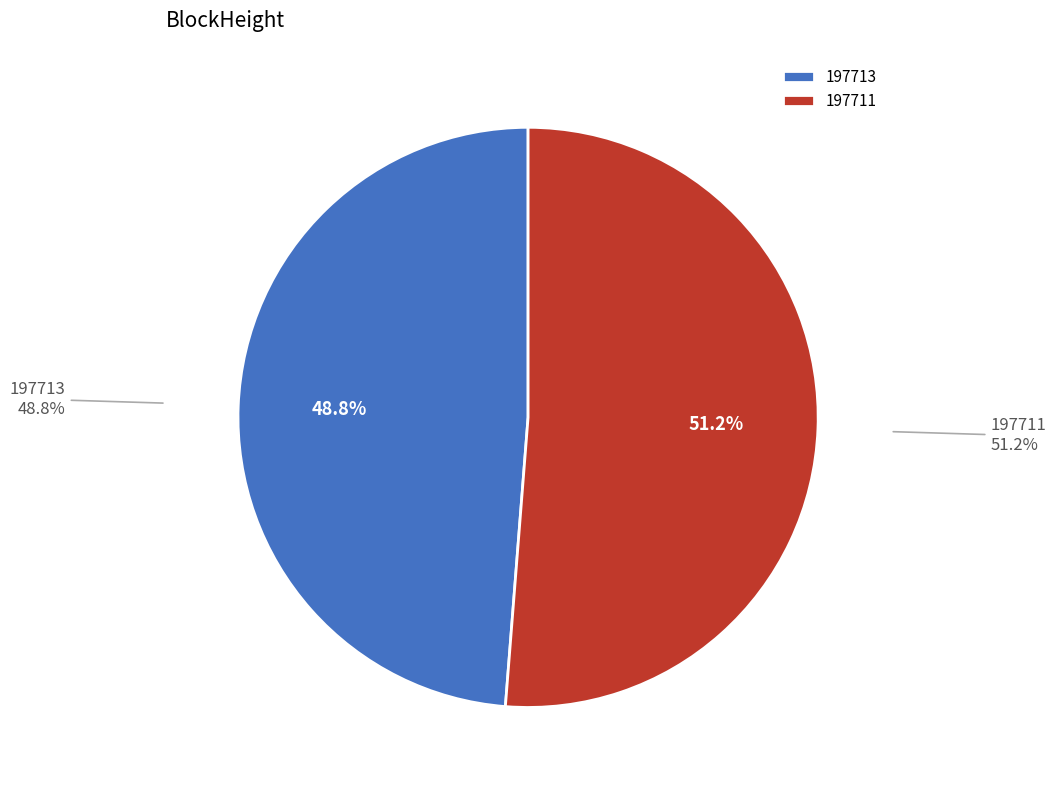

Is there any slice that represents more than half of the pie?

Yes